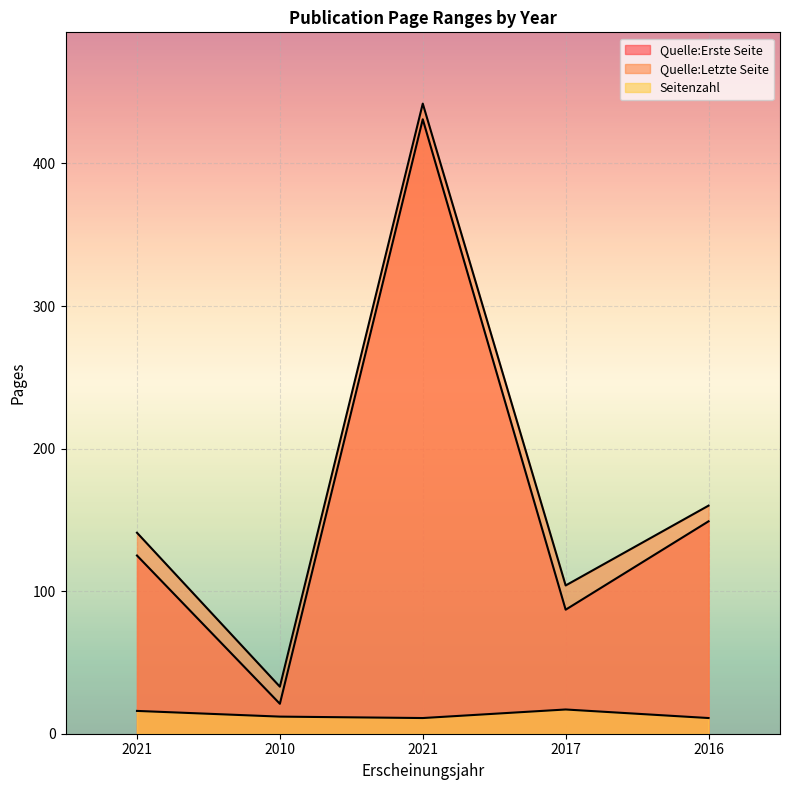

What is the label of the 4th point from the right?

2010